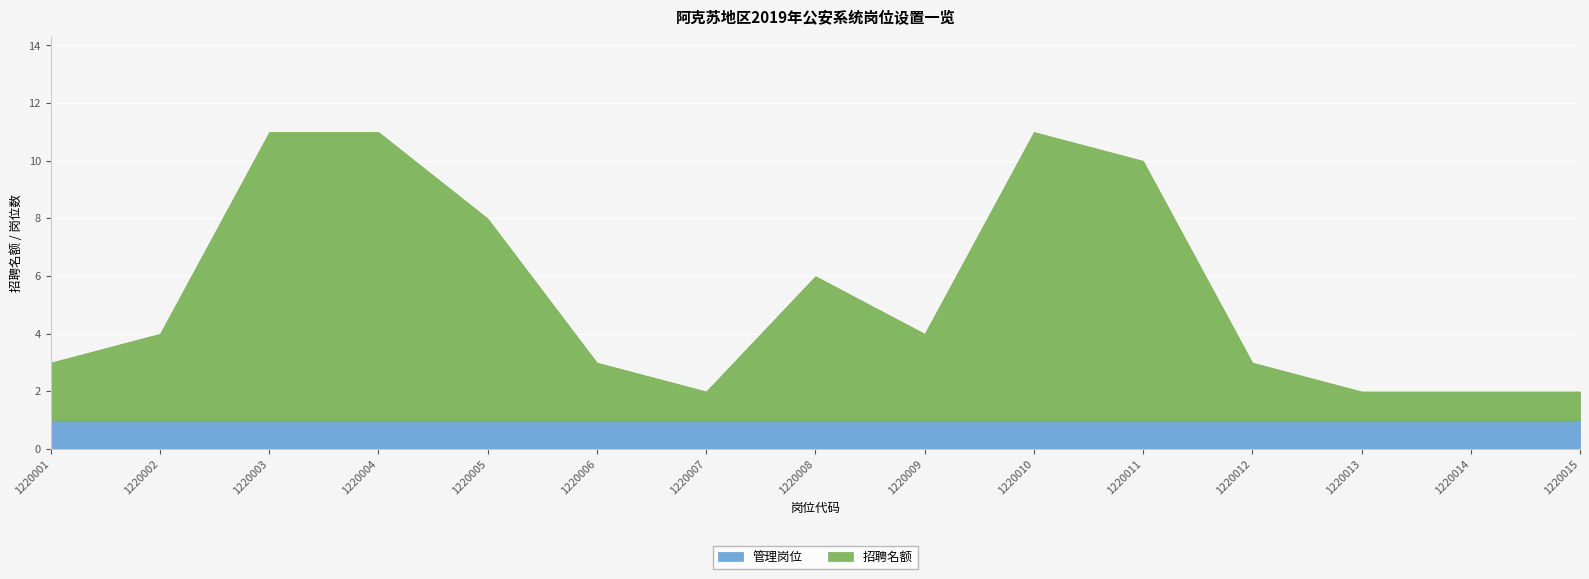

Is the value of 招聘名额 at 1220008 greater than the value of 管理岗位 at 1220014?

Yes